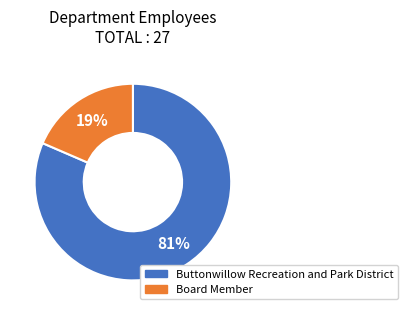

Count the number of slices in the pie.

2